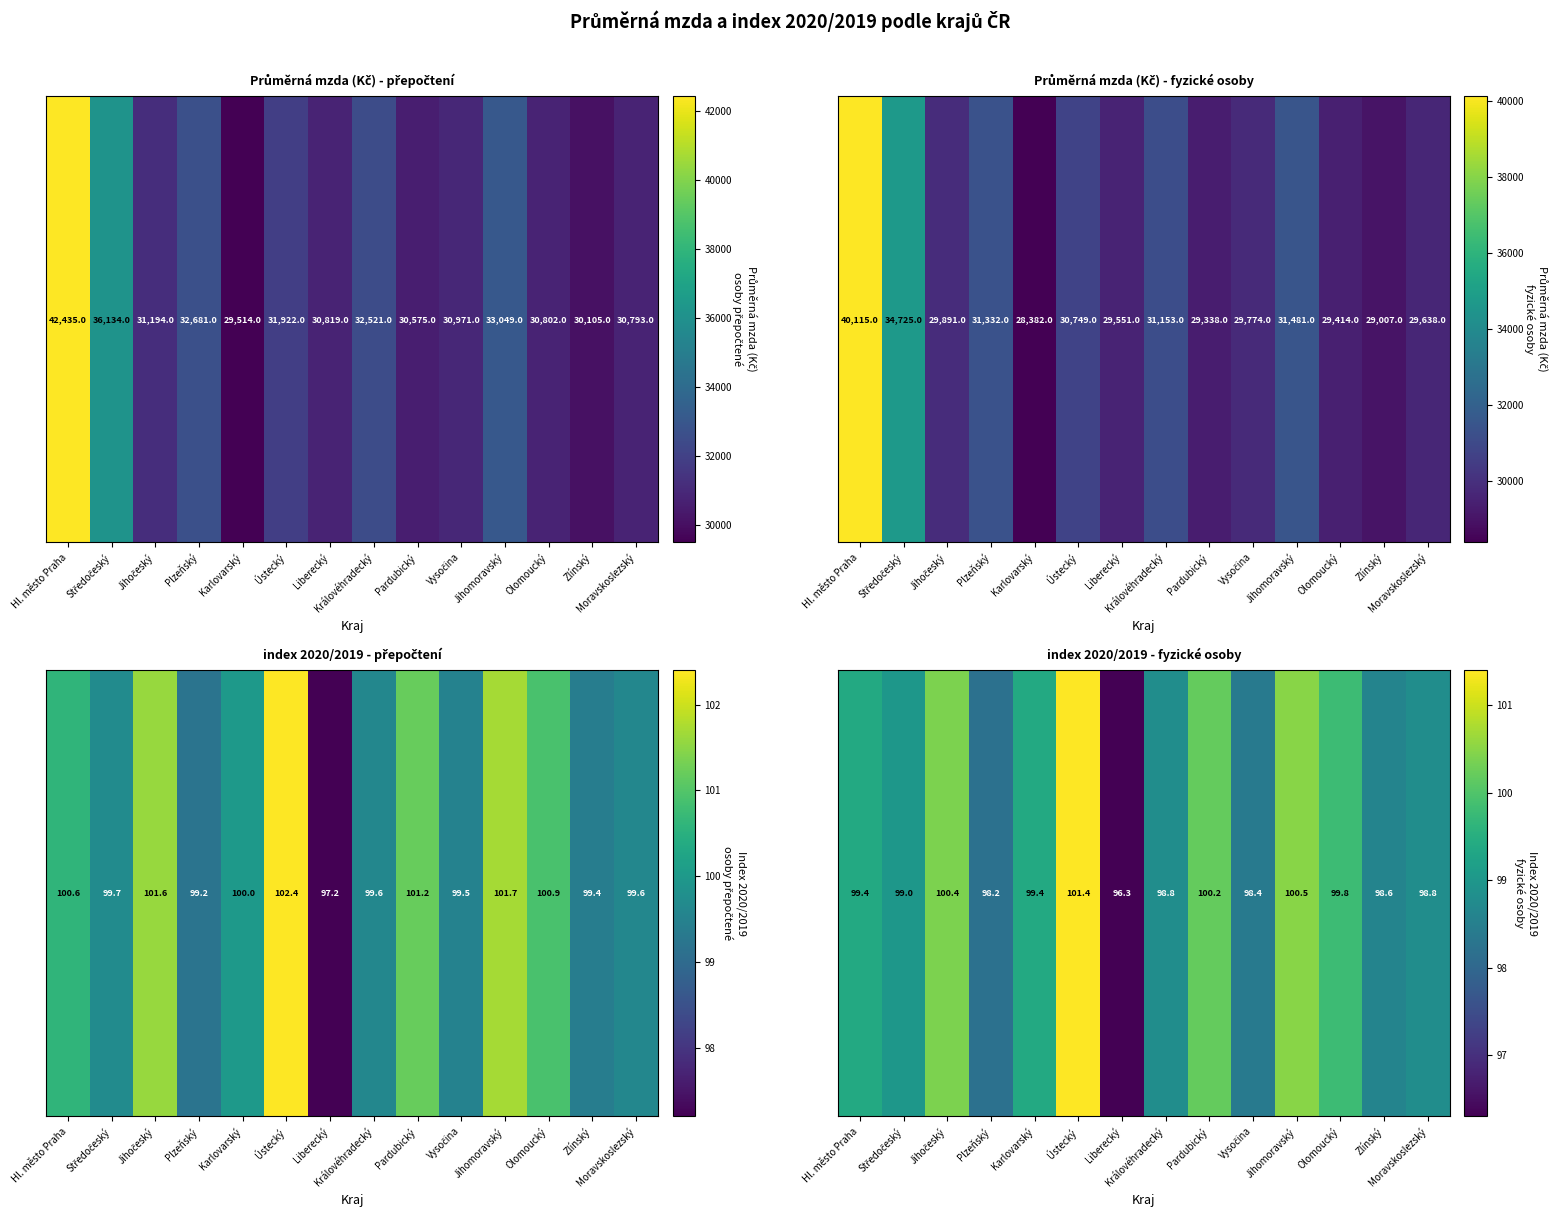

What is the sum of all values?

1389.2